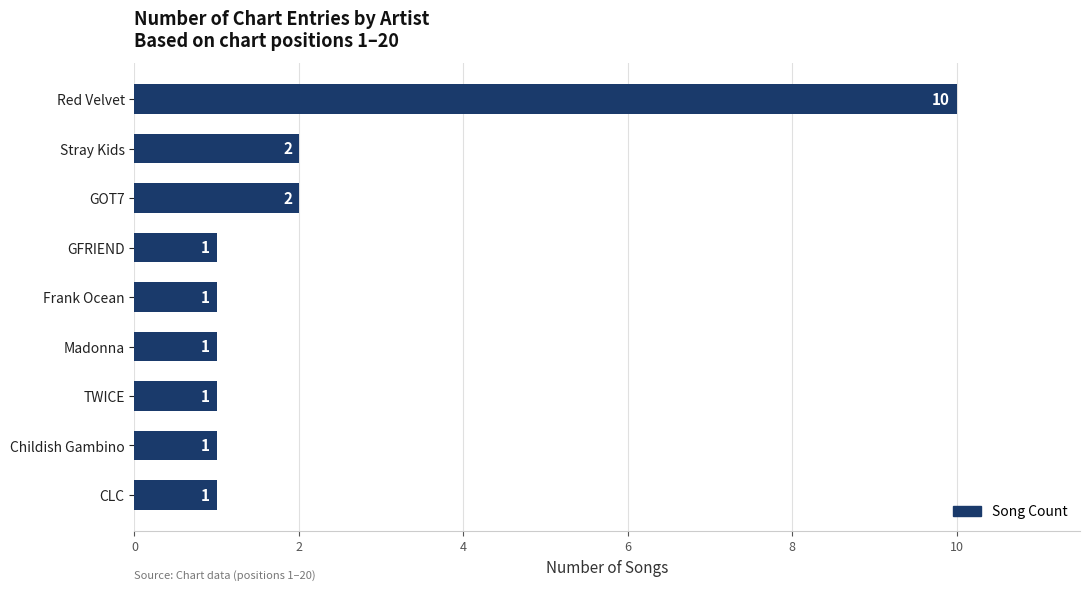

What value does the data have at Red Velvet?

10